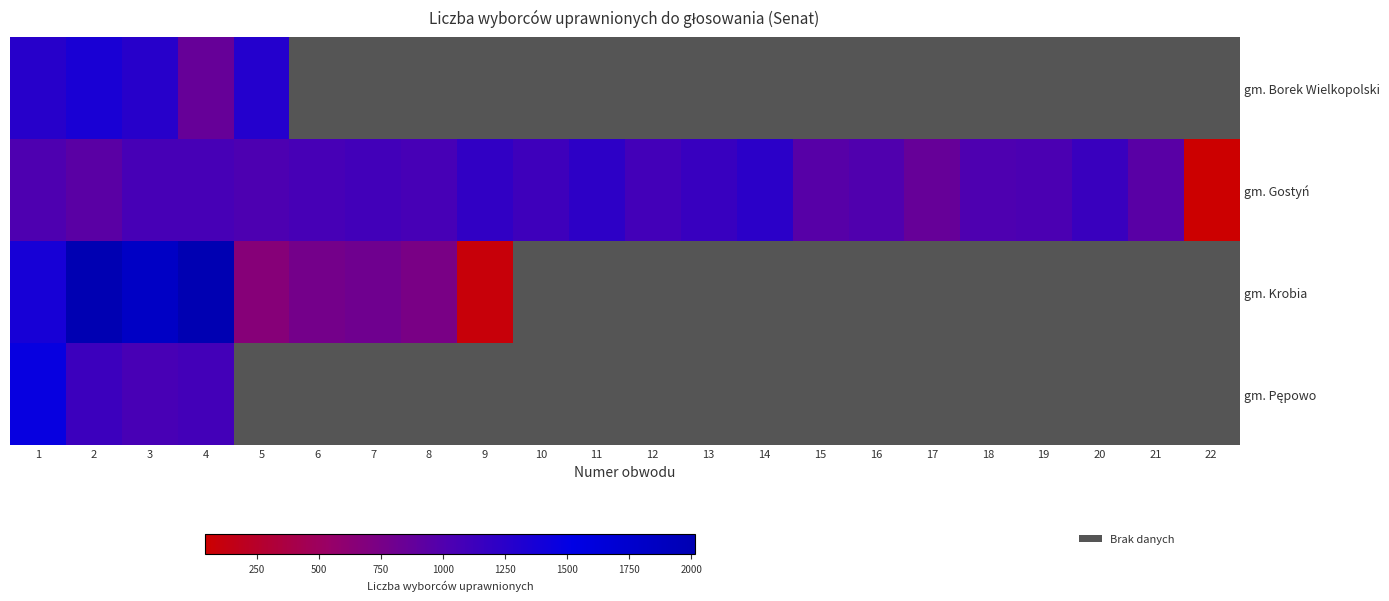

The value of gm. Gostyń at 15 is 953.0. True or false?

True